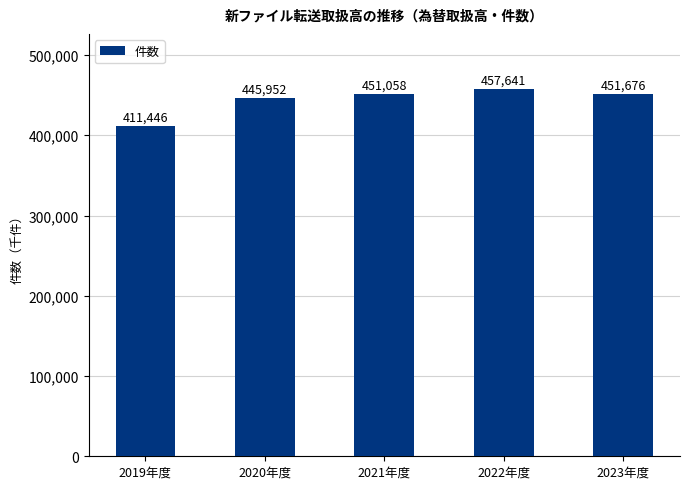

The chart shows a value of 158647 at 2020年度. True or false?

False